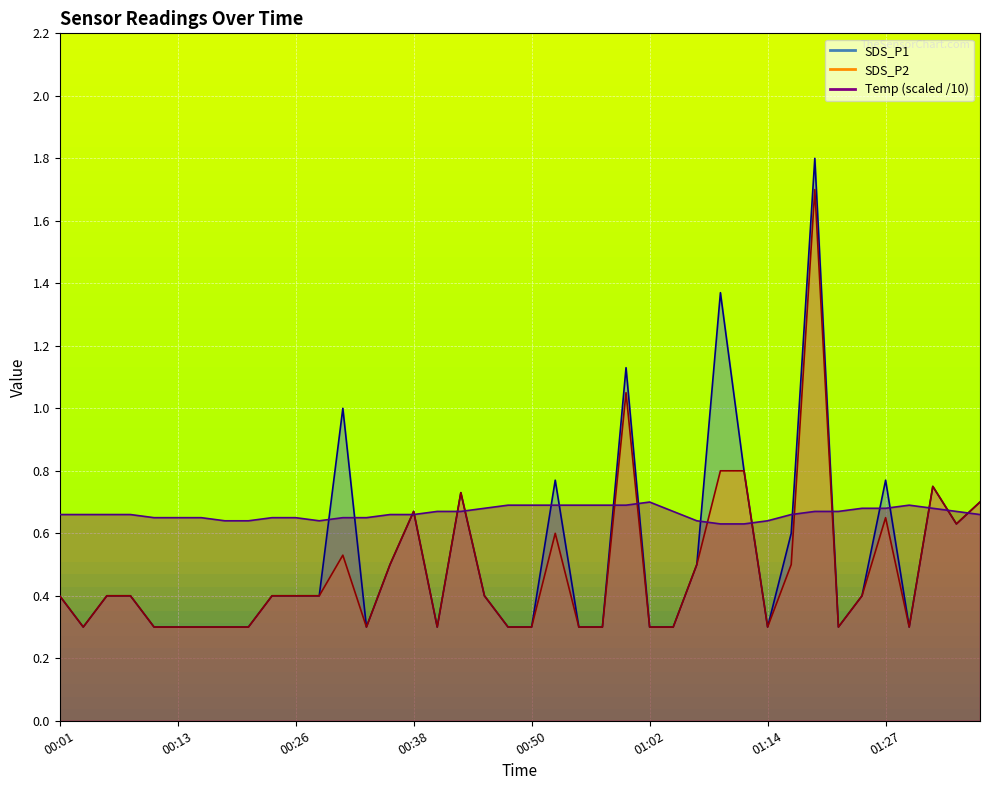

Which series has the largest total across all categories?

Temp